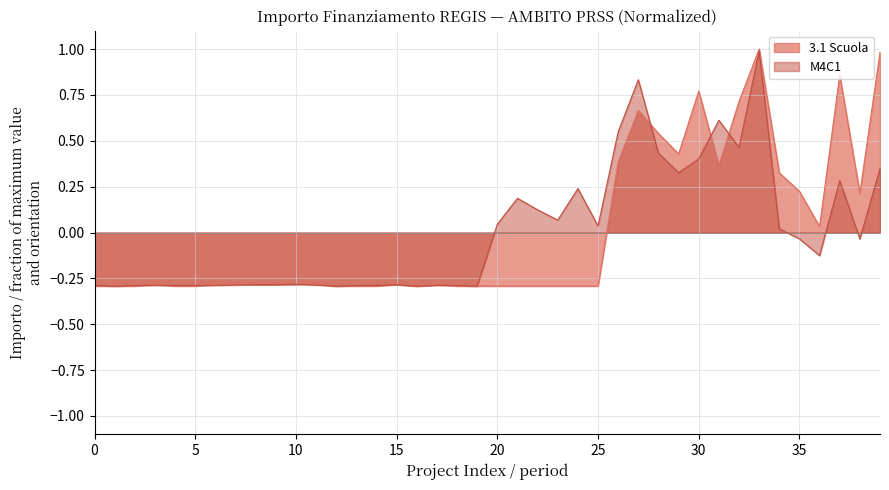

Count the number of data series in this chart.

2